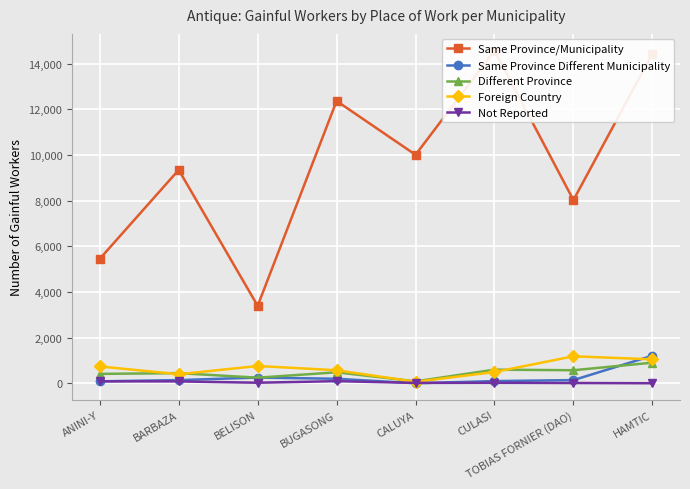

How many categories are shown in the chart?

8